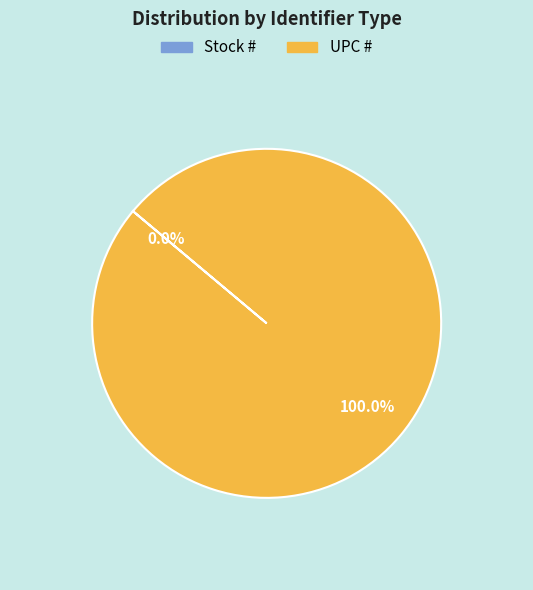

Which category has the biggest portion of the pie?

UPC #